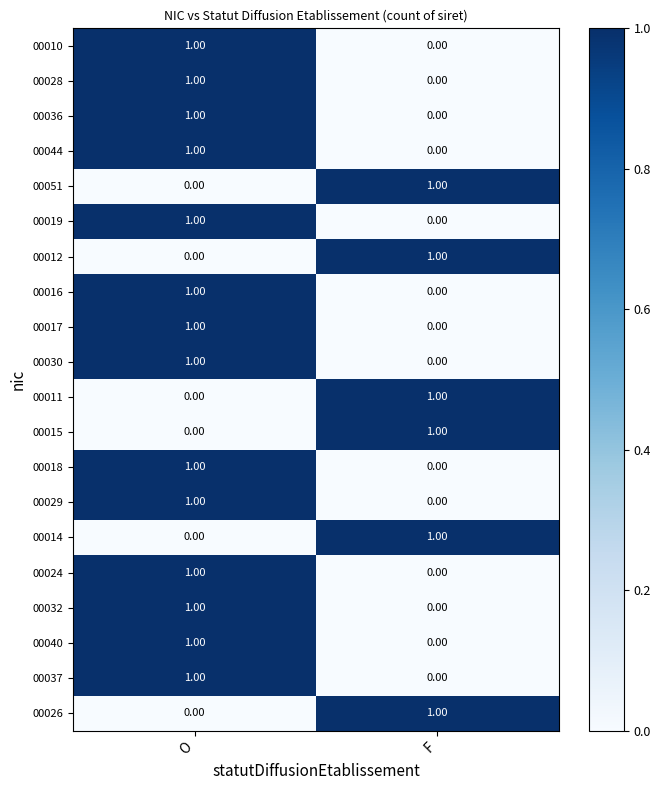

What is the total value across all series at F?

6